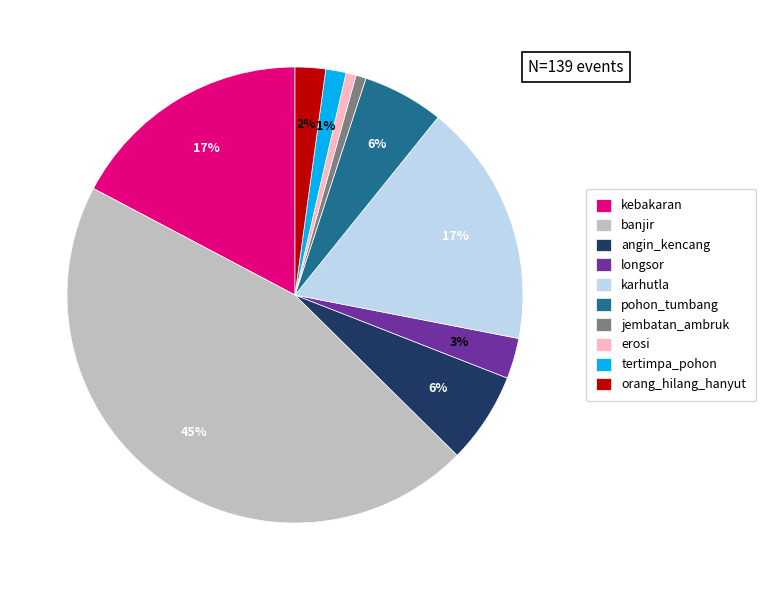

Which category has the biggest portion of the pie?

banjir